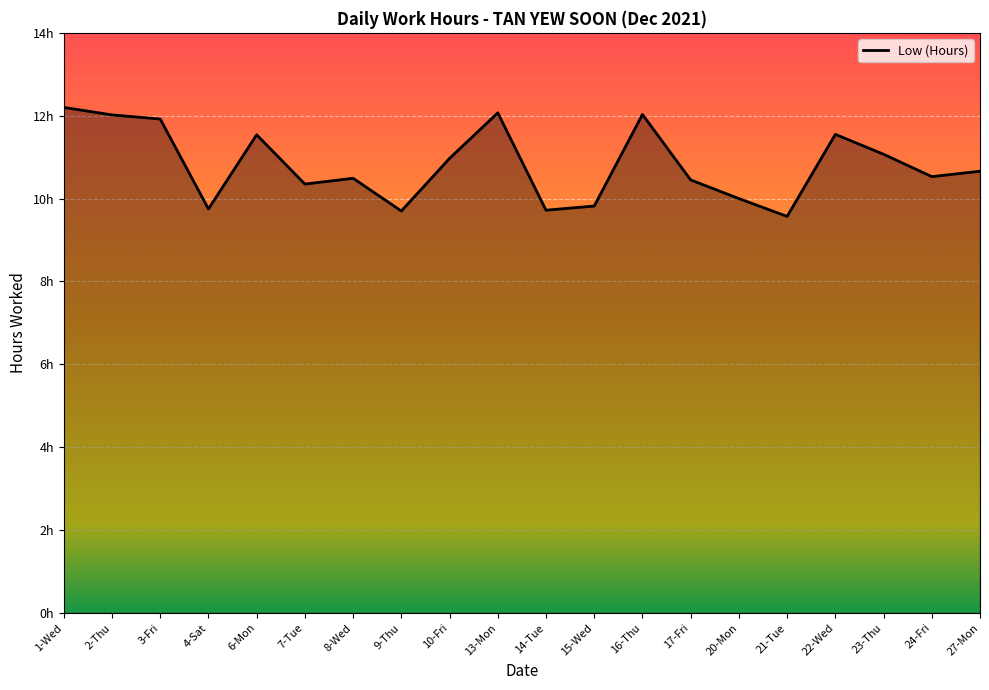

At which label is the value closest to 10?

20-Mon